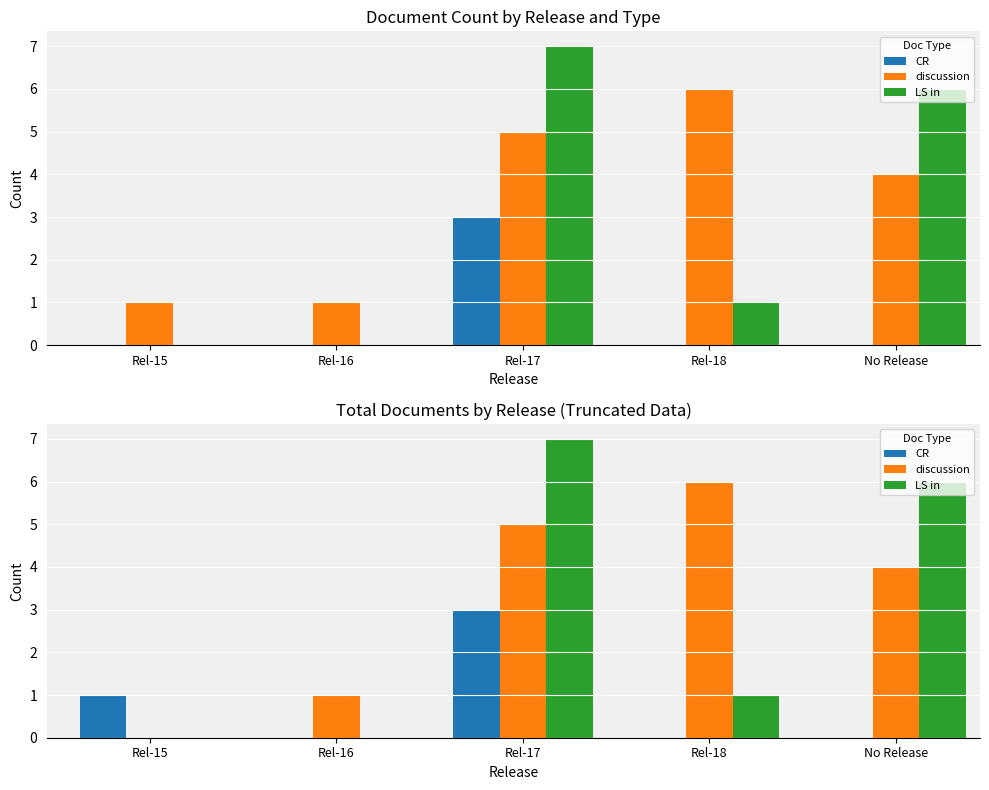

How many bars are there in each group?

3